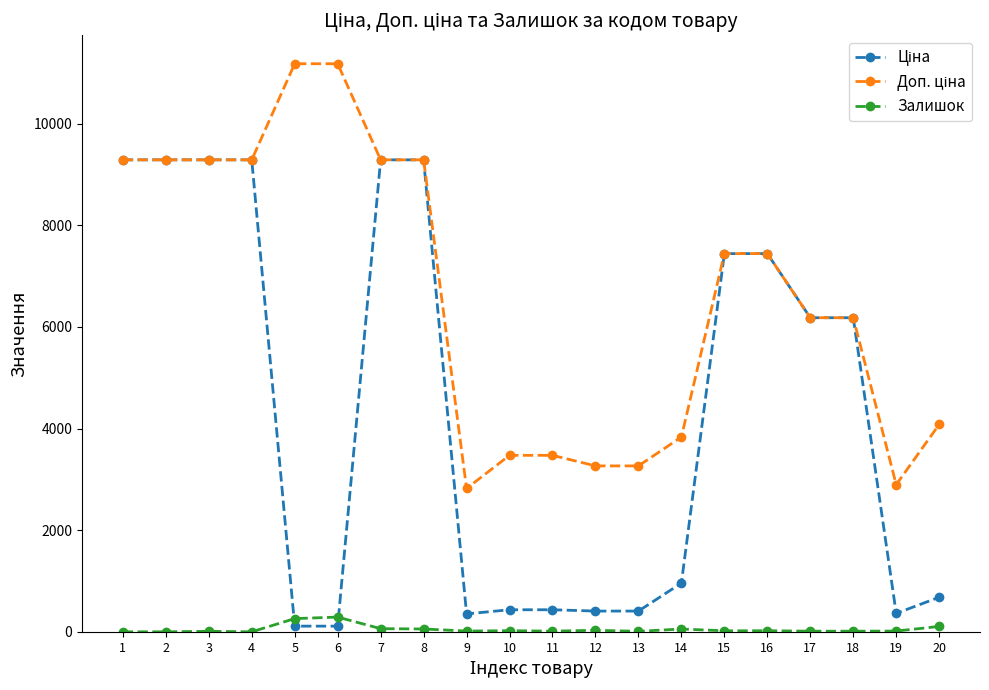

What is the total value across all series at 2?

18580.9